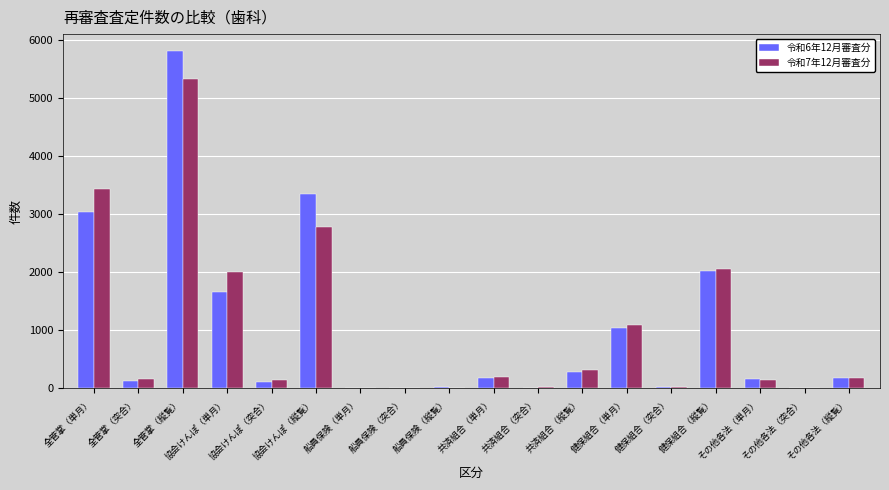

At which label is 令和7年12月審査分 closest to 2662?

協会けんぽ（縦覧）